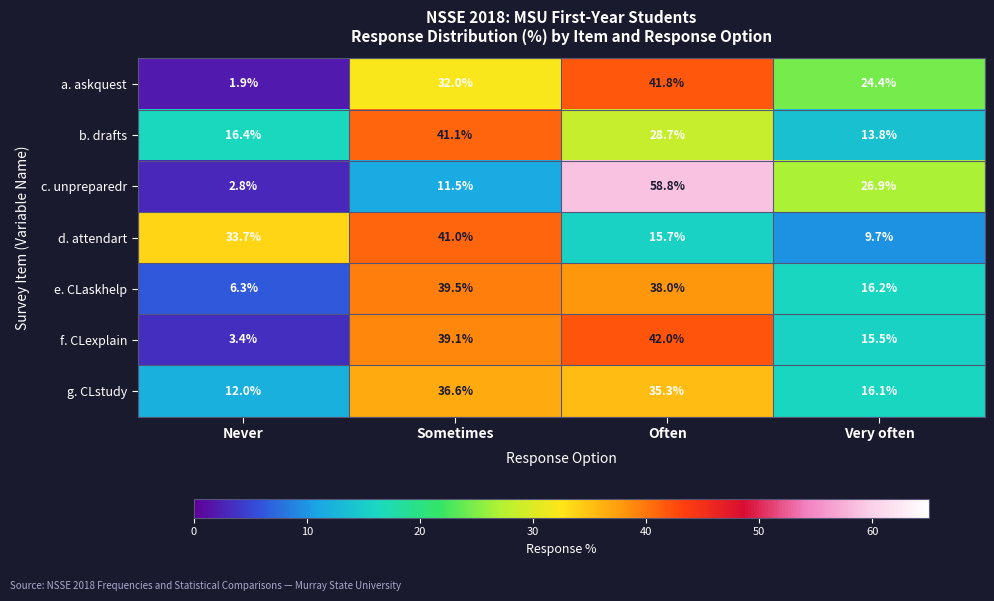

At which category is the sum across all series the highest?

Often